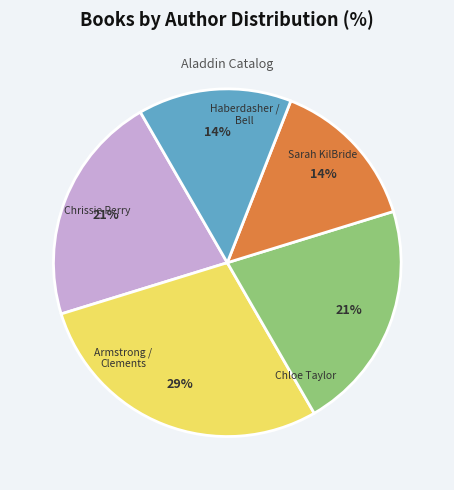

The Chrissie Perry slice represents 29% of the pie. True or false?

True